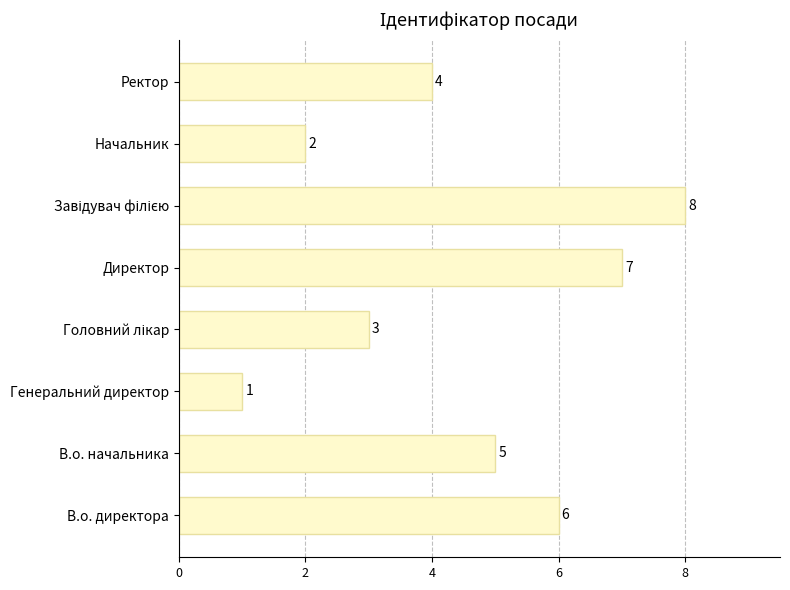

Is it true that the value at Начальник is 3?

False